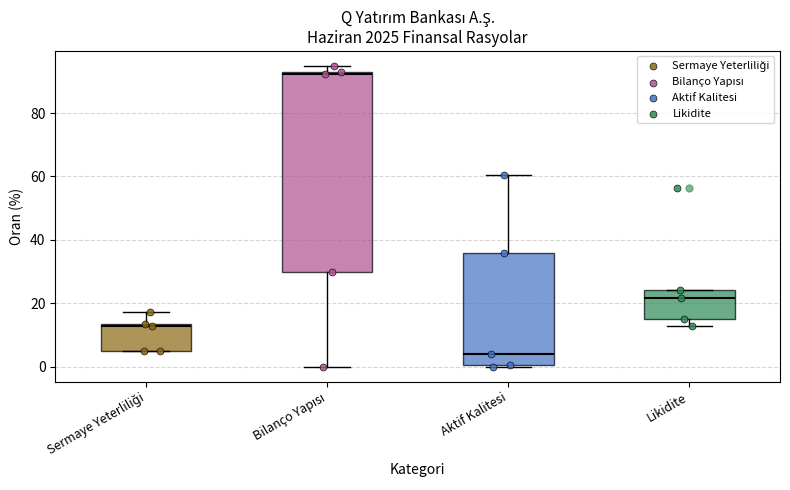

Reading left to right, transcribe this box plot: for each box, give where its median line is, the range the box spans, and where its two whiskers end, as read against the y-axis. The values are not printed on the chart, so give them approximately, as read against the axis.

Sermaye Yeterliliği: median 12, box 4 to 14, whiskers 4 to 18
Bilanço Yapısı: median 92, box 30 to 94, whiskers 0 to 94 (just above the box's upper edge)
Aktif Kalitesi: median 4, box 0 to 36, whiskers 0 to 60
Likidite: median 22, box 16 to 24, whiskers 12 to 24